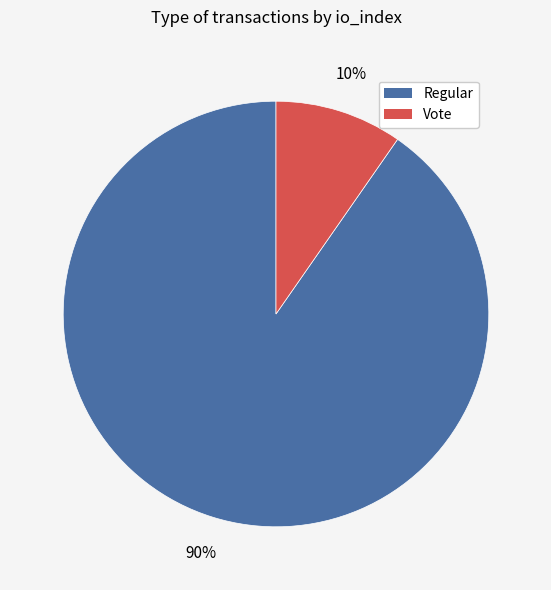

Is there any slice that represents more than half of the pie?

Yes